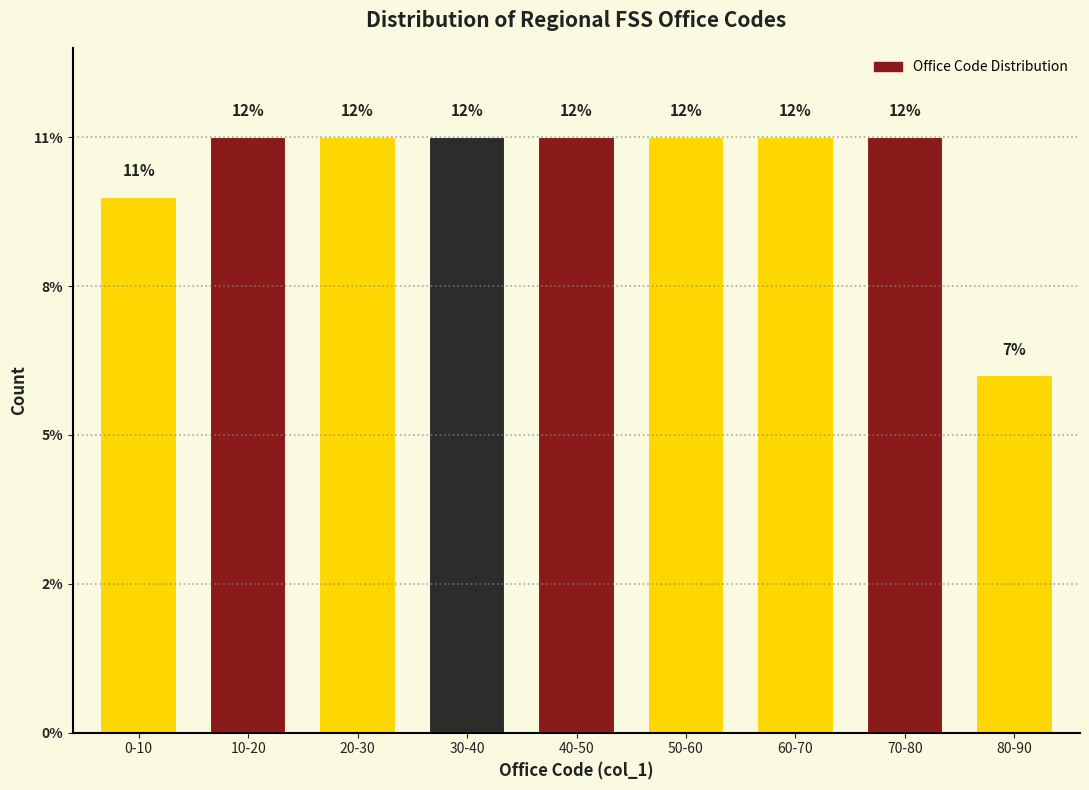

Are the bars horizontal?

No